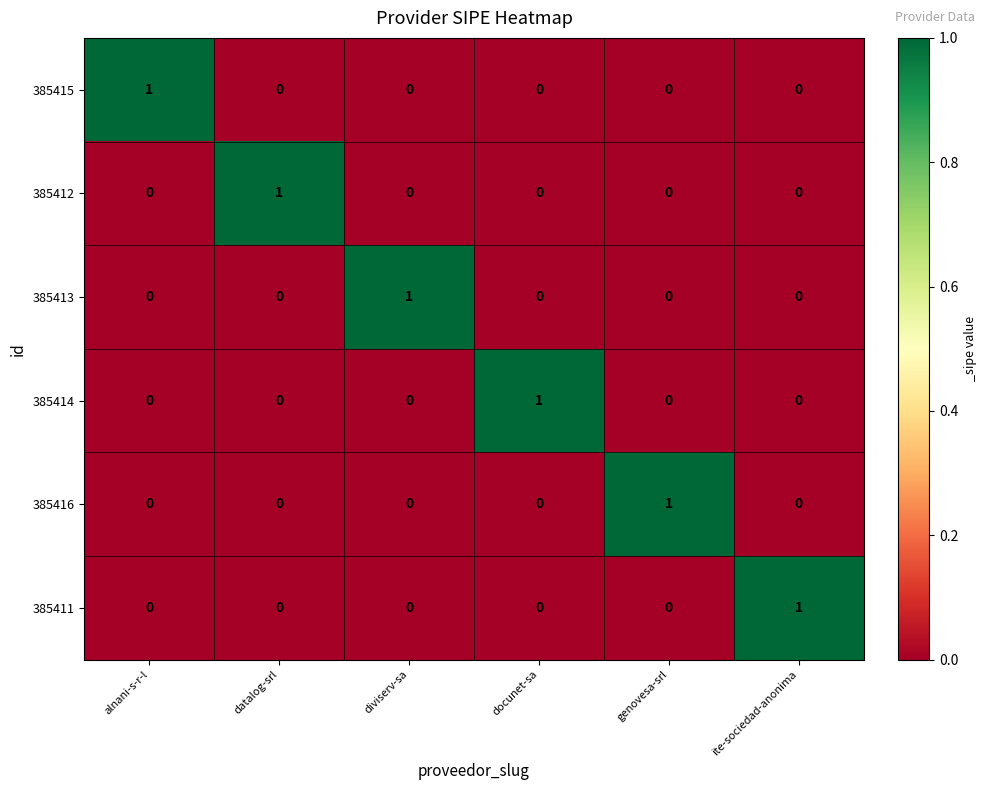

The value of 385415 at ite-sociedad-anonima is 0. True or false?

True